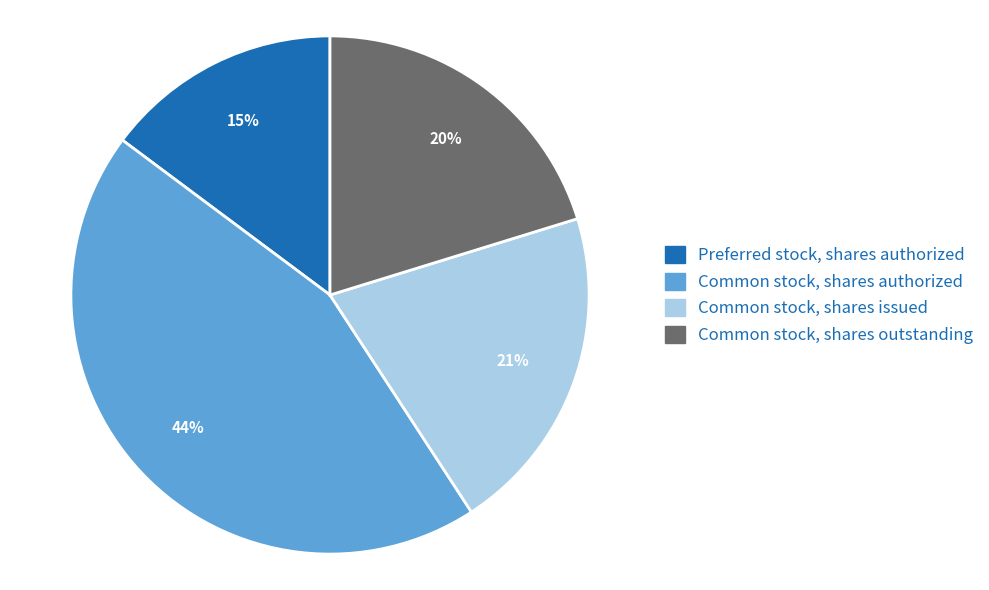

To the nearest percent, what portion does Common stock, shares issued represent?

21%